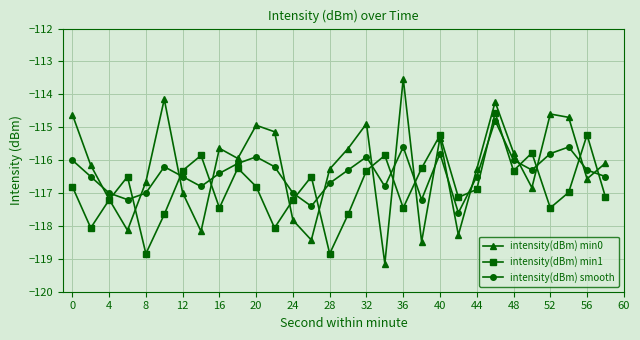

What is the minimum value shown in the chart?

-119.1